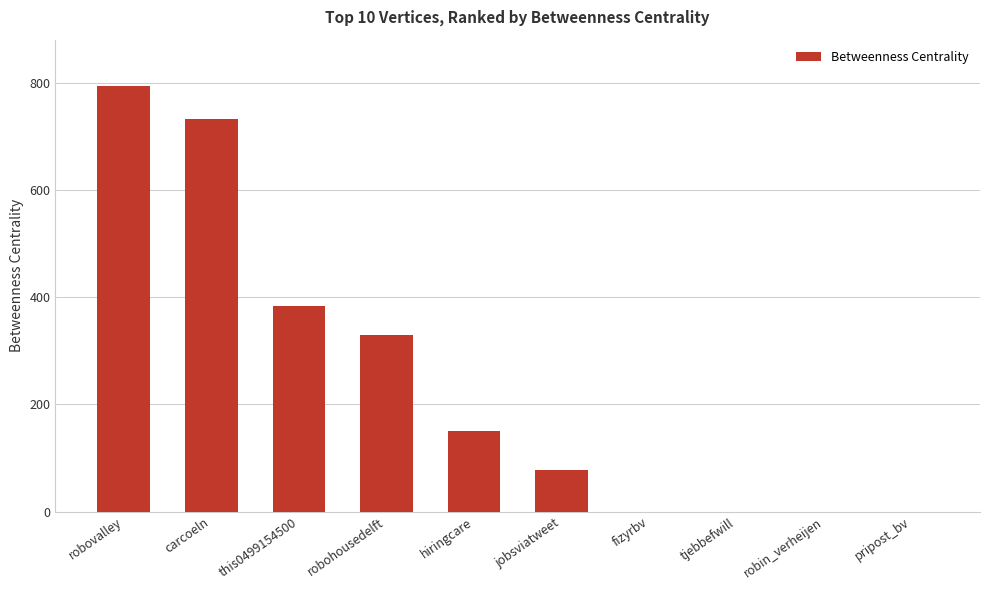

Reading left to right, list all the values displayed in this chart.

793.0	732.0	383.8	329.5	149.8	77.8	0.0	0.0	0.0	0.0